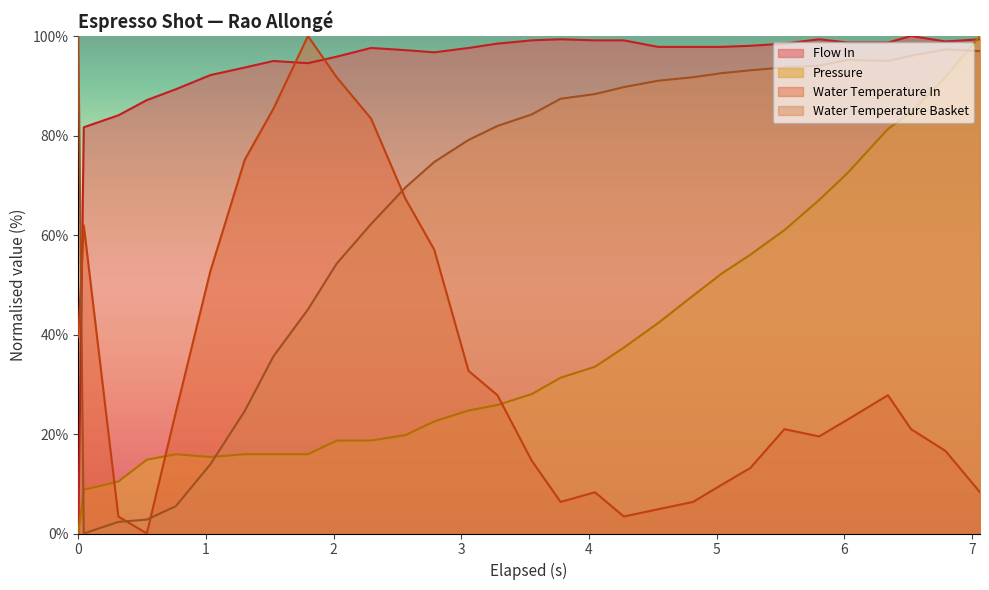

How many values in water_temperature_in are above zero?

29